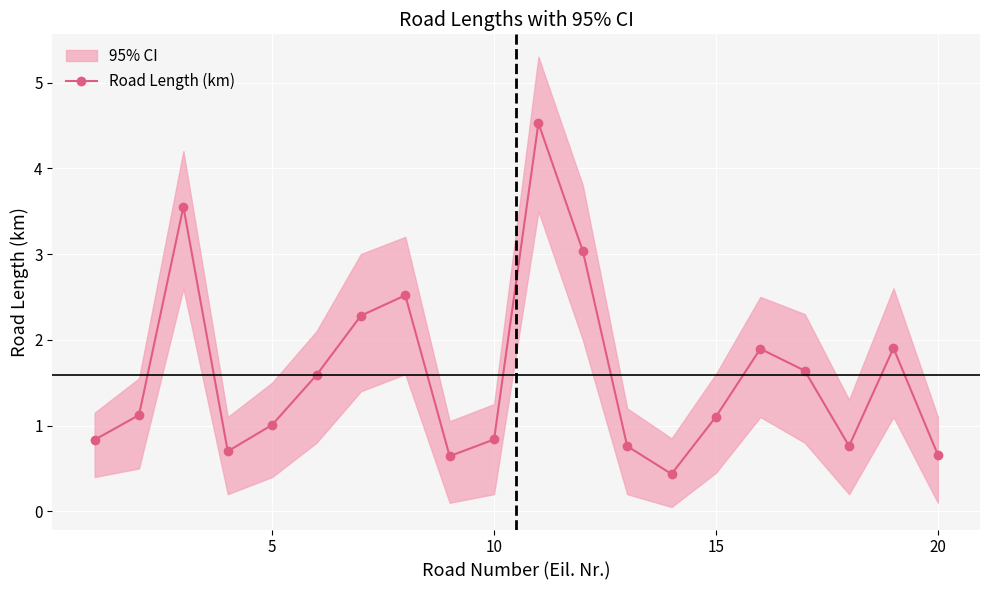

What is the difference between the maximum and second lowest values?

3.9